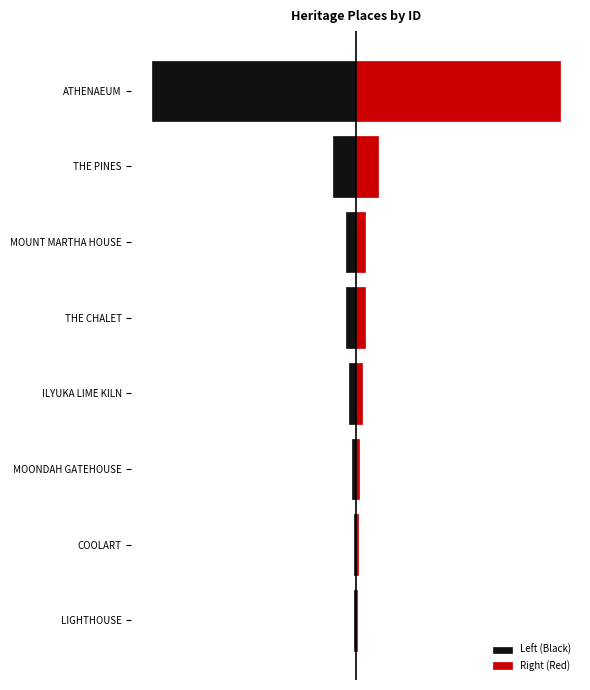

List the series in order of their peak value, highest first.

Right (Red), Left (Black)